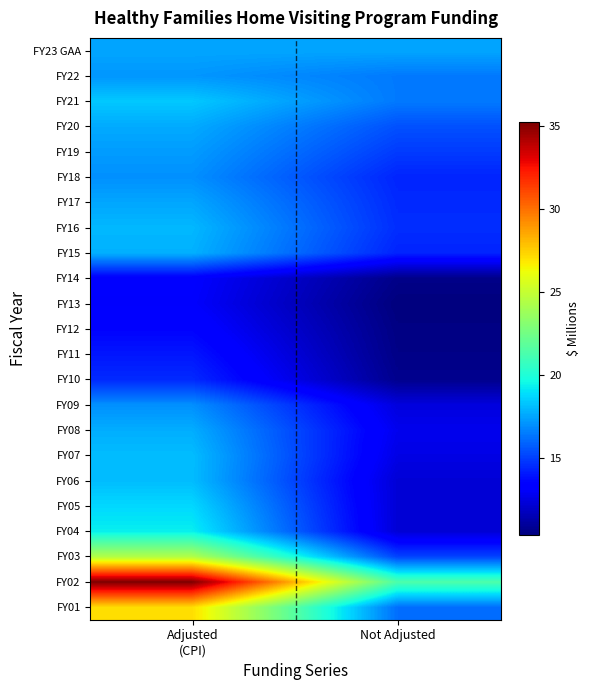

What is the maximum value shown in the chart?

35.2